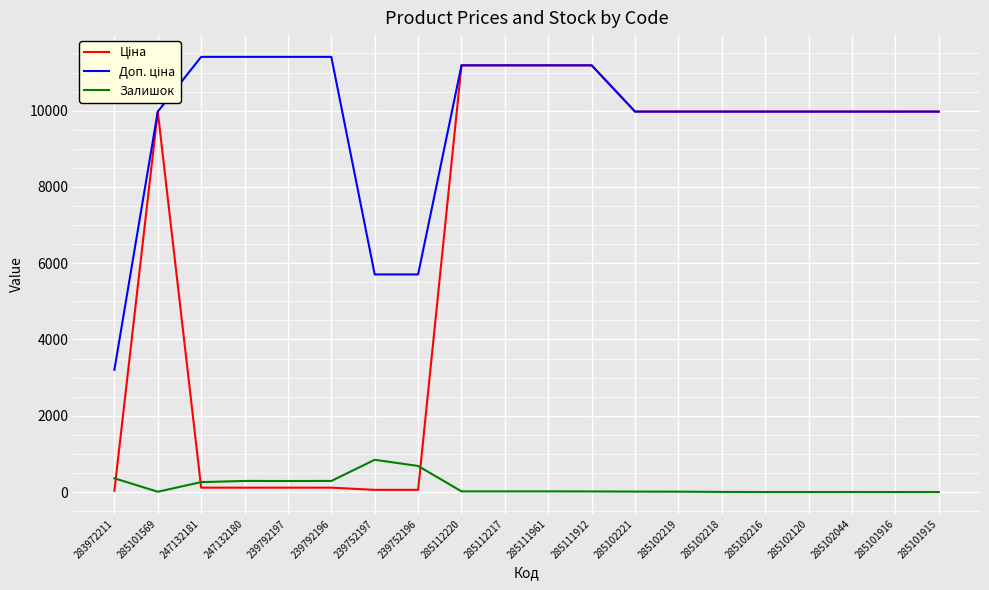

The value of Залишок at 285102120 is 530.9. True or false?

False